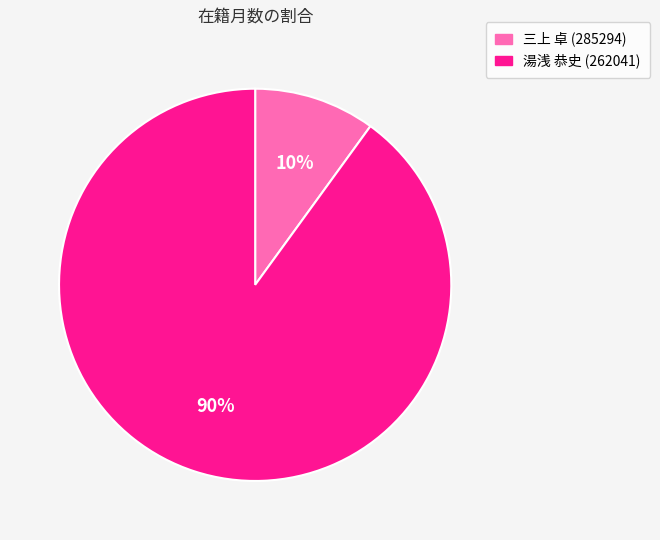

To the nearest percent, what percentage of the pie is 三上 卓 (285294)?

10%